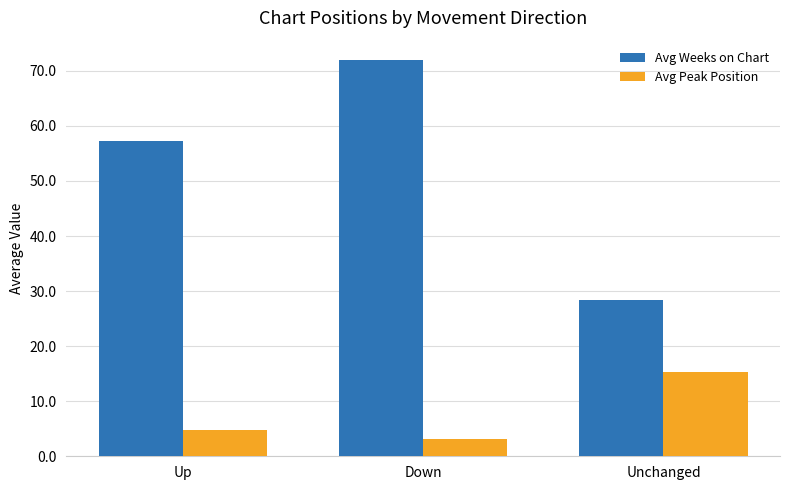

Where is Avg Weeks on Chart nearest to the value 50?

Up